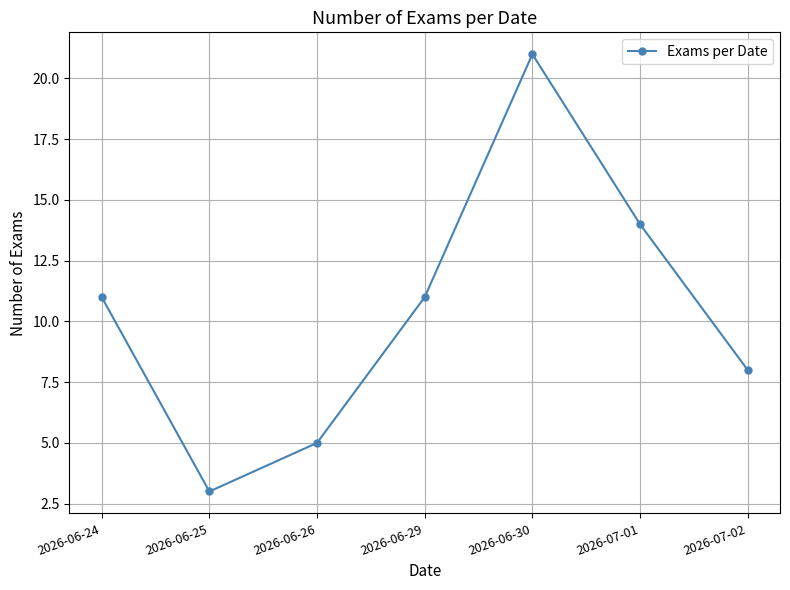

What is the difference between the second highest and second lowest values?

9